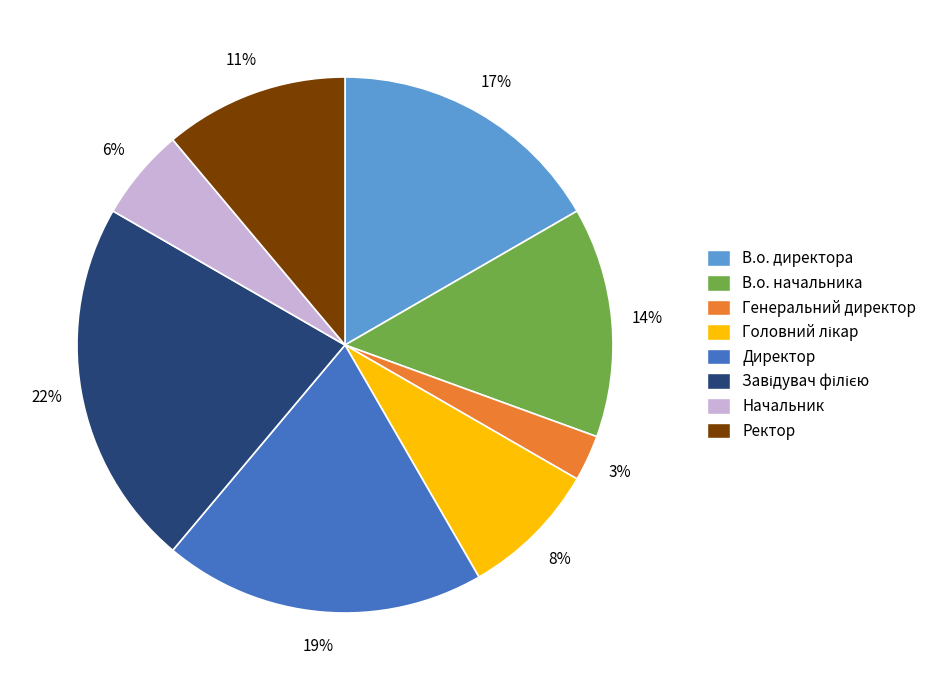

Do Директор and В.о. директора together represent more than half of the pie?

No